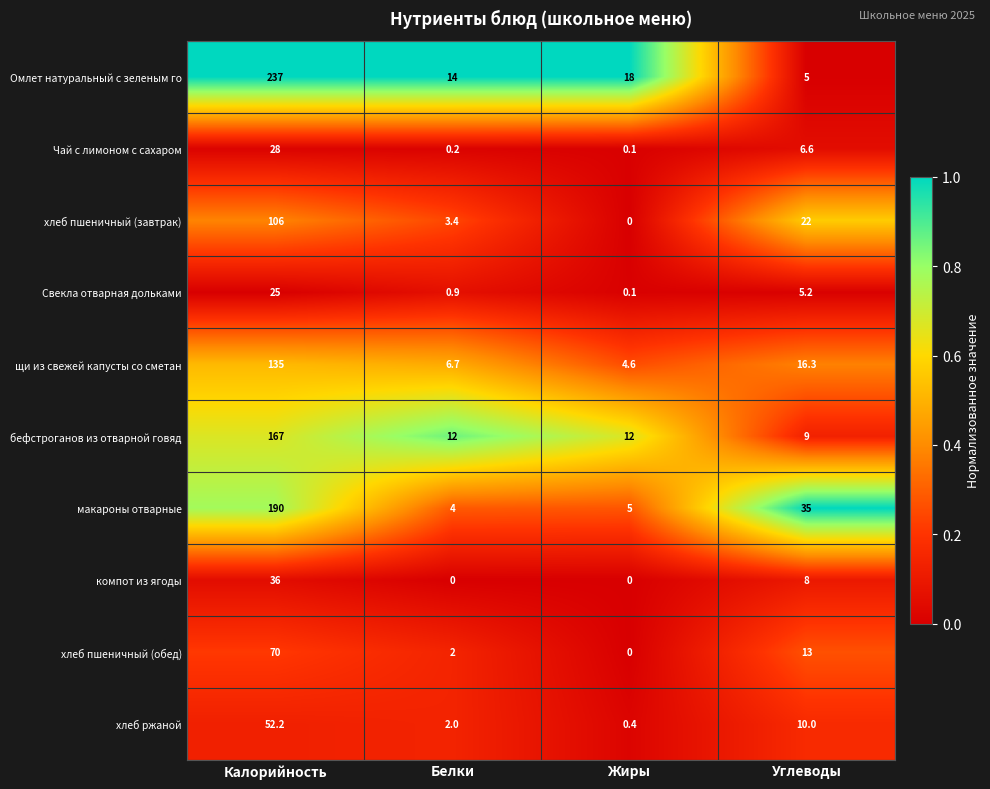

How many series are shown in this chart?

10